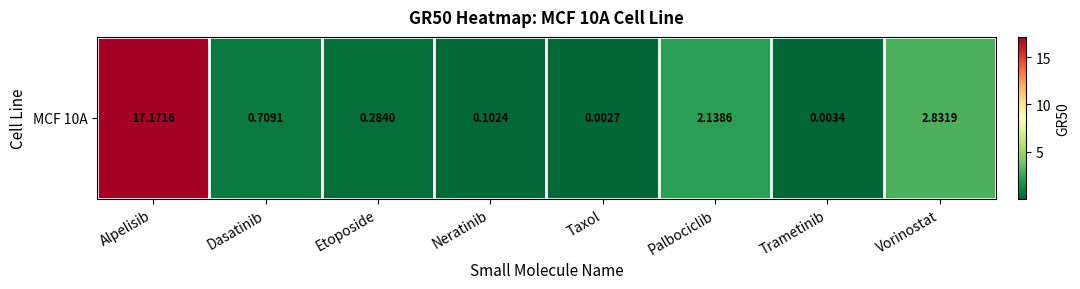

The value at Dasatinib is 1.1. True or false?

False